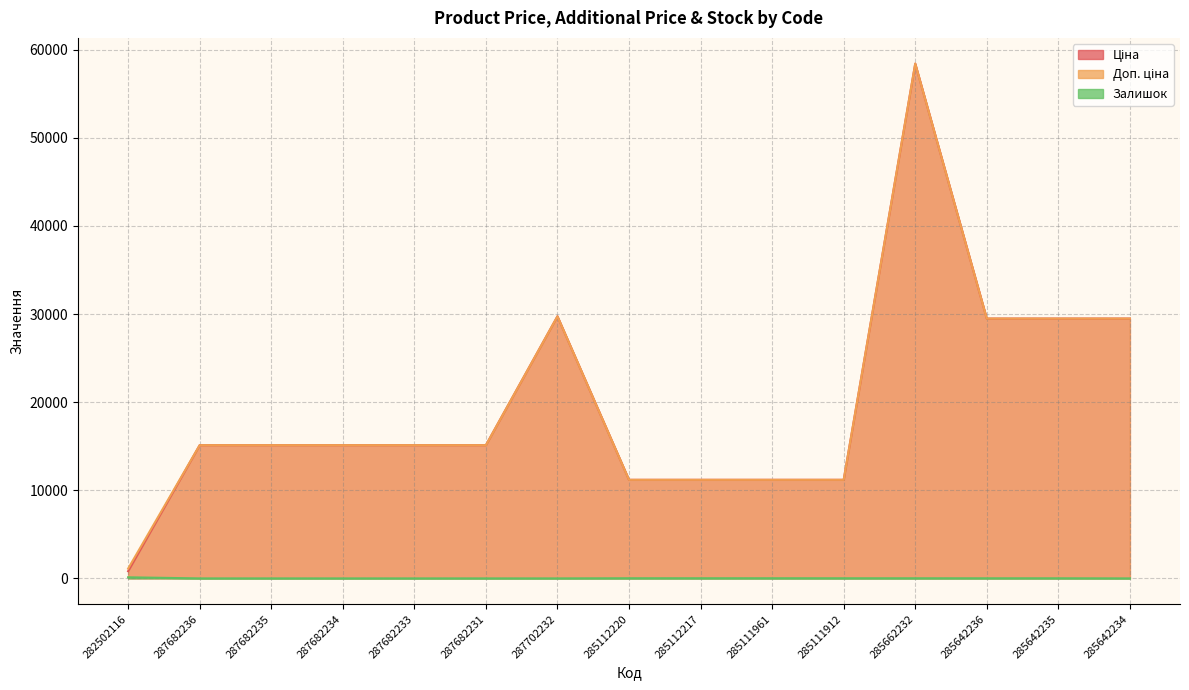

How many categories are shown in the chart?

15